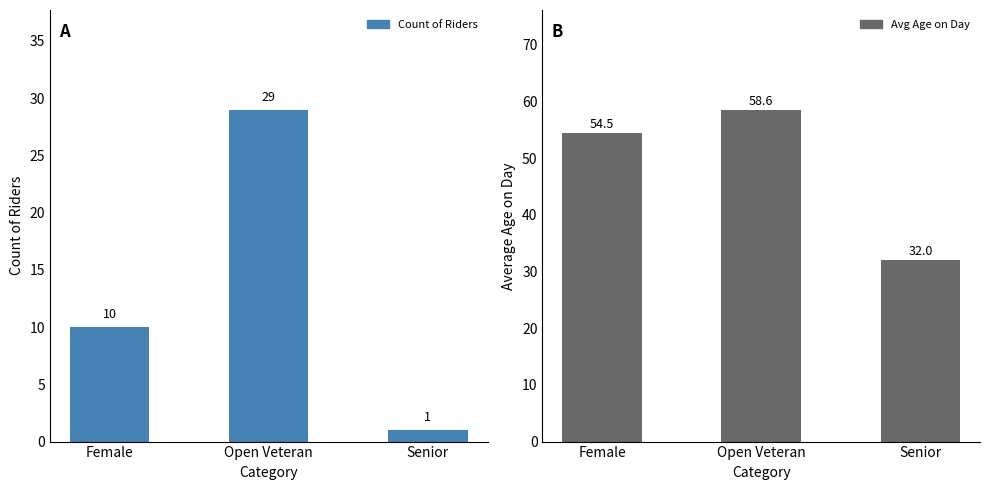

Reading left to right, what are all the values shown in this chart?

Count: Female=10.0	Open Veteran=29.0	Senior=1.0
Avg Age: Female=54.5	Open Veteran=58.6	Senior=32.0